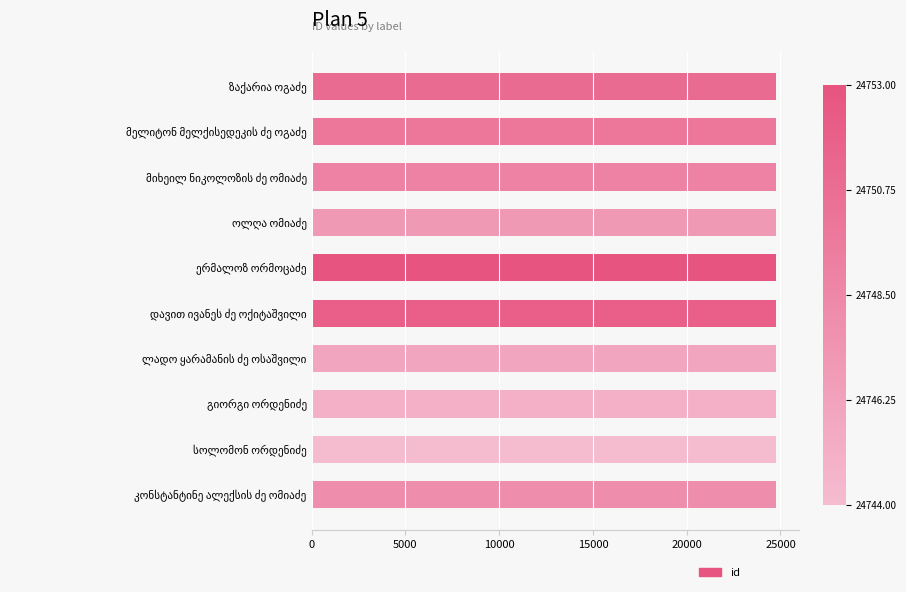

What is the sum of all values?

247485